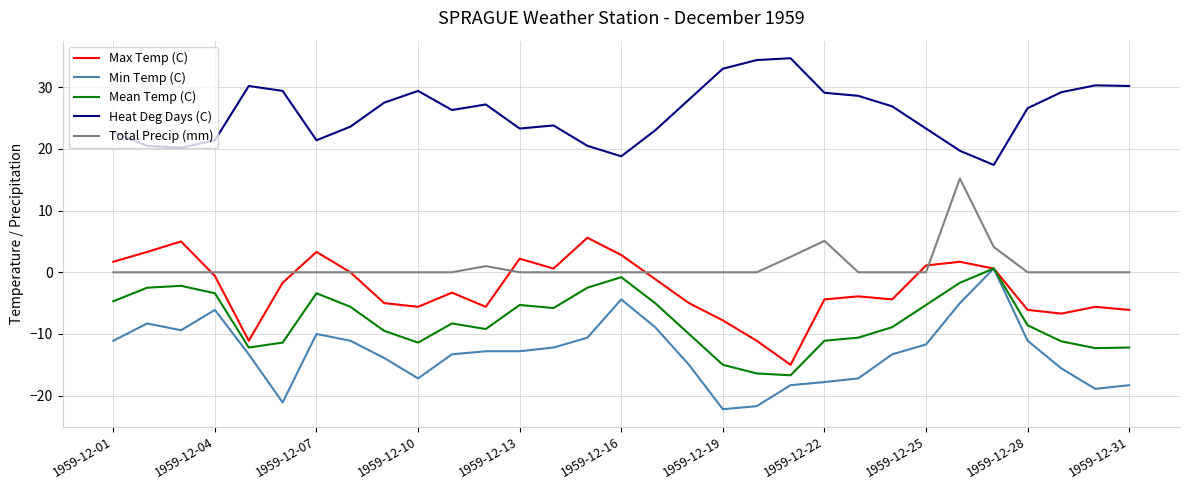

What is the minimum value shown in the chart?

-22.2